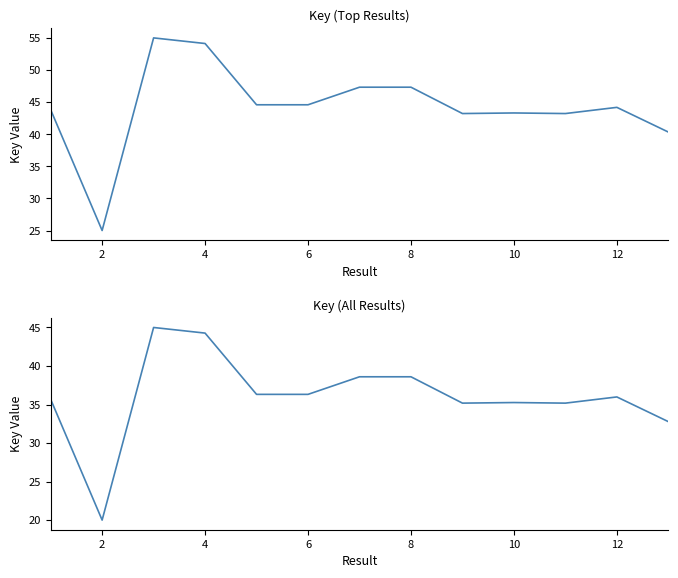

Which label corresponds to the smallest value in the chart?

2